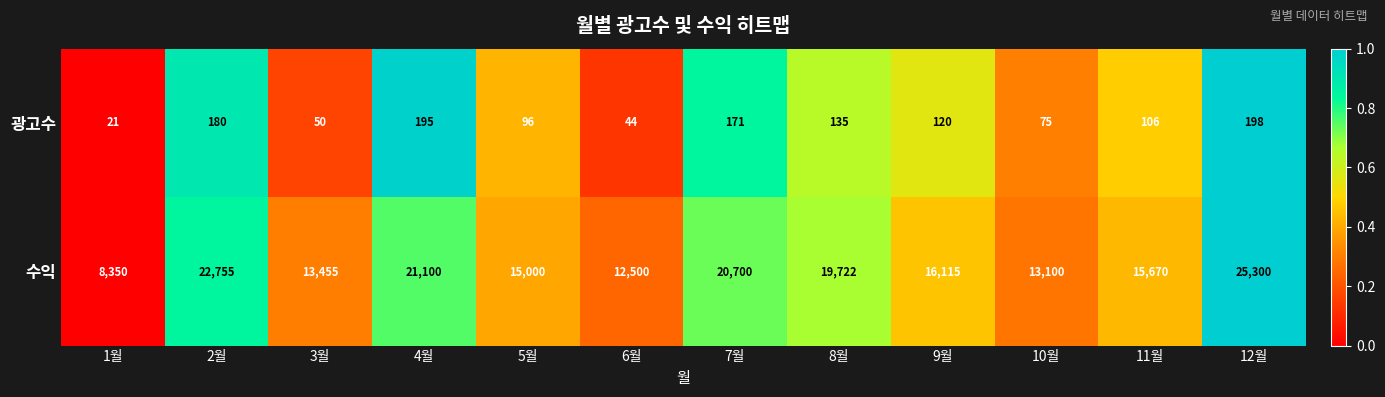

The value of 수익 at 1월 is 2421. True or false?

False